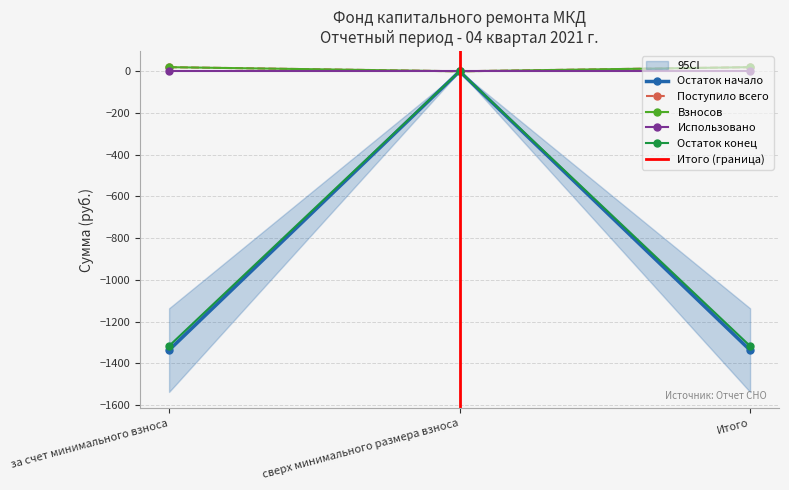

What is the difference between the Остаток конец values at Итого and сверх минимального размера взноса?

1316.7